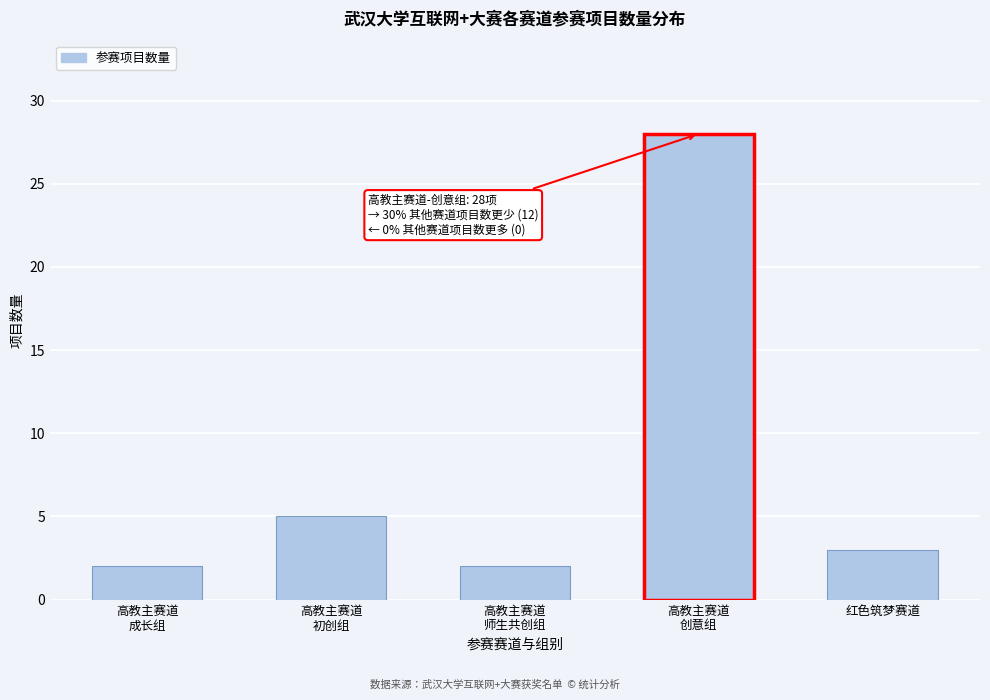

Reading right to left, transcribe all the data shown in this chart.

3	28	2	5	2